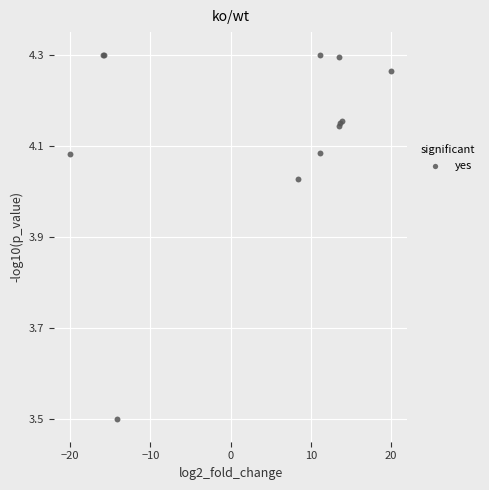

What Y value in the scatter plot is closest to 3?

3.5